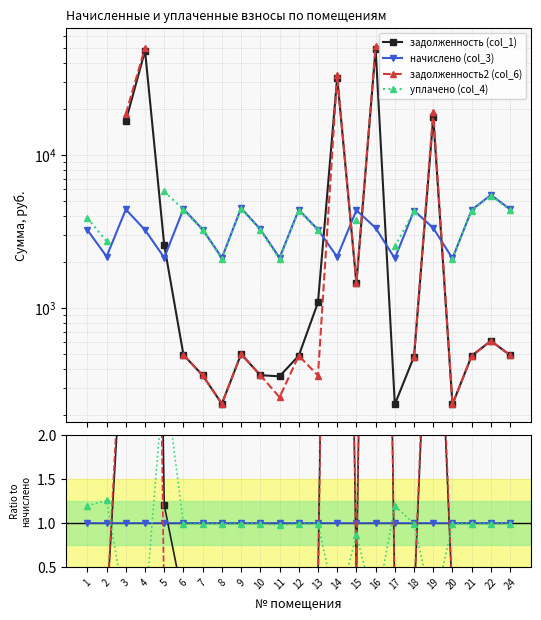

Which series has the largest total across all categories?

задолженность2 (col_6)